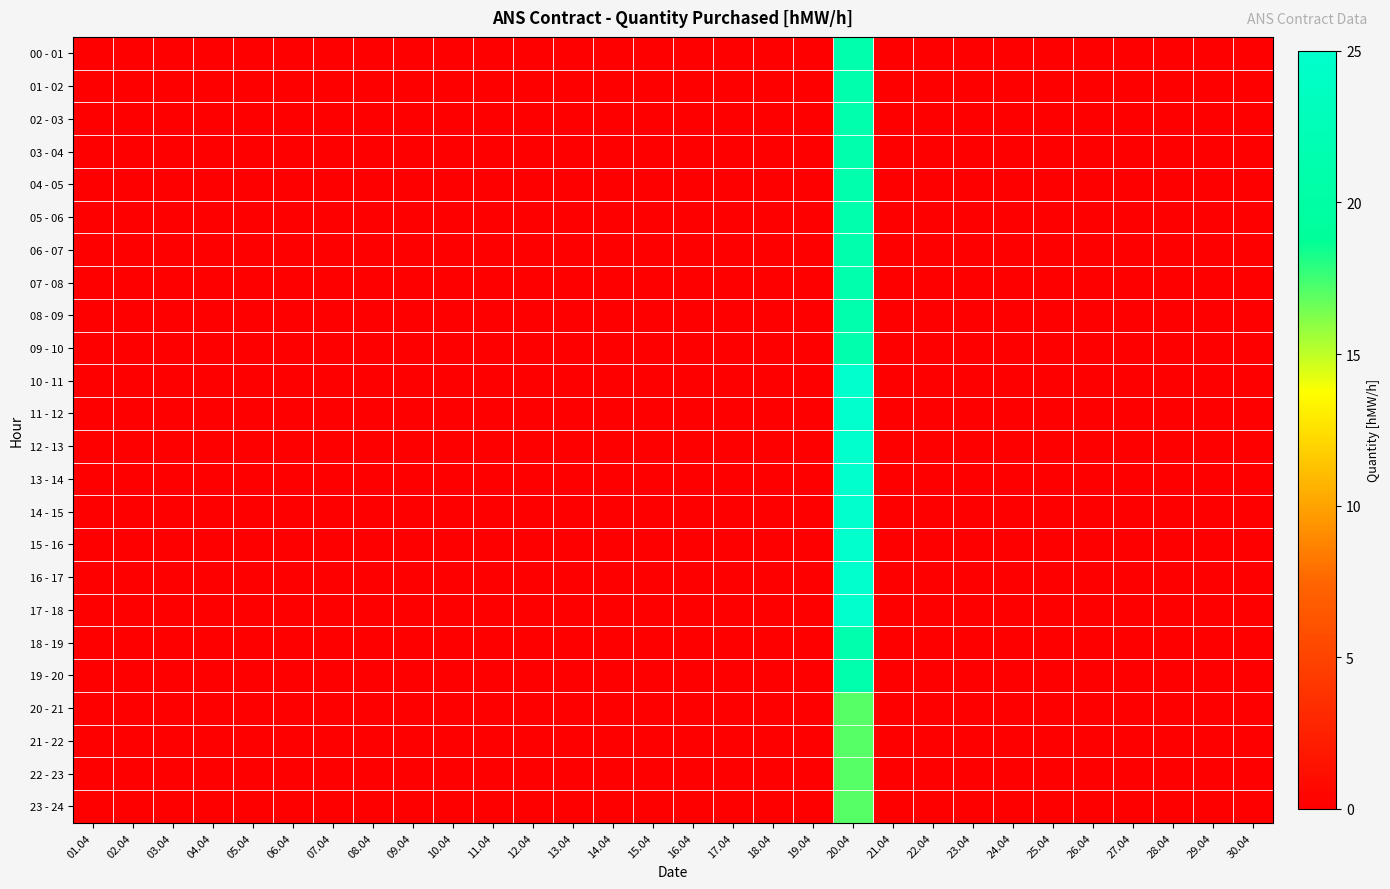

What is the maximum value shown in the chart?

25